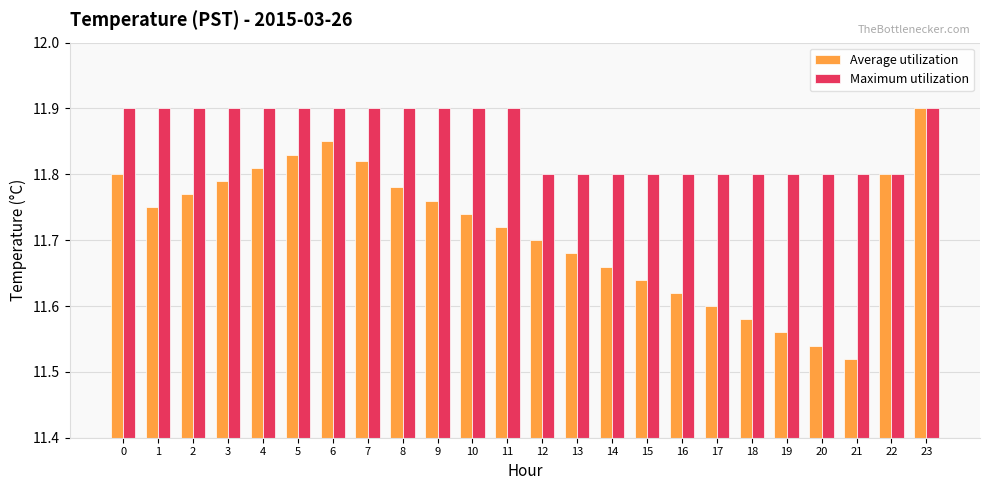

True or false: Average utilization has a value of 5.7 at 8.

False